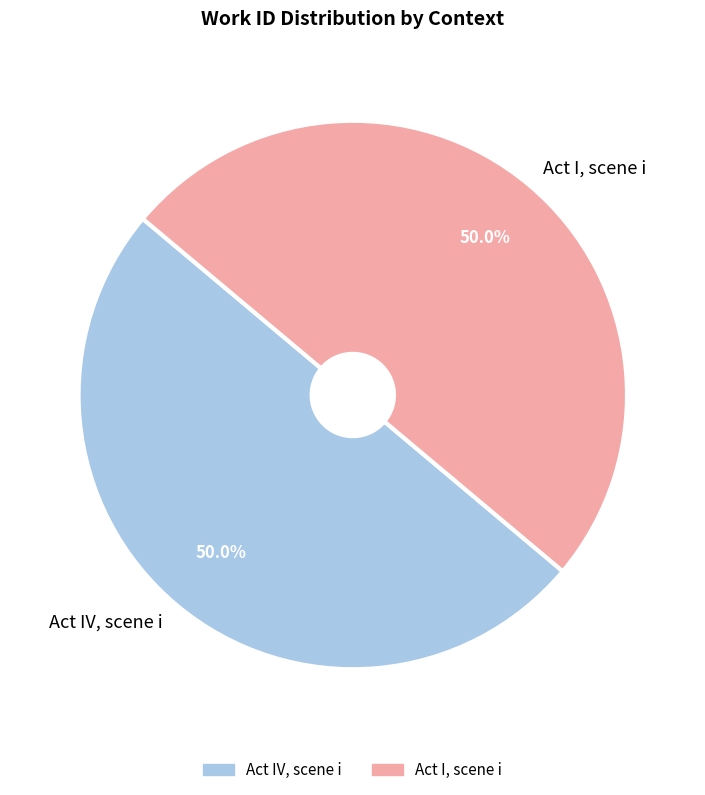

Combined, do Act IV, scene i and Act I, scene i account for over 50%?

Yes